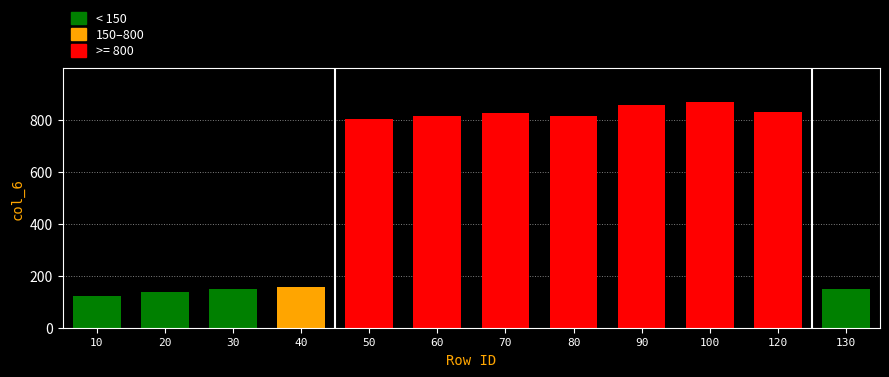

Which label corresponds to the smallest value in the chart?

10